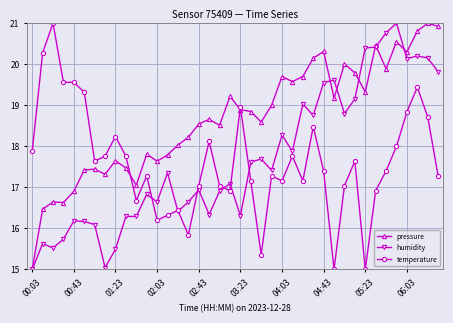

What is the difference between the maximum and minimum values in the humidity series?

6.0